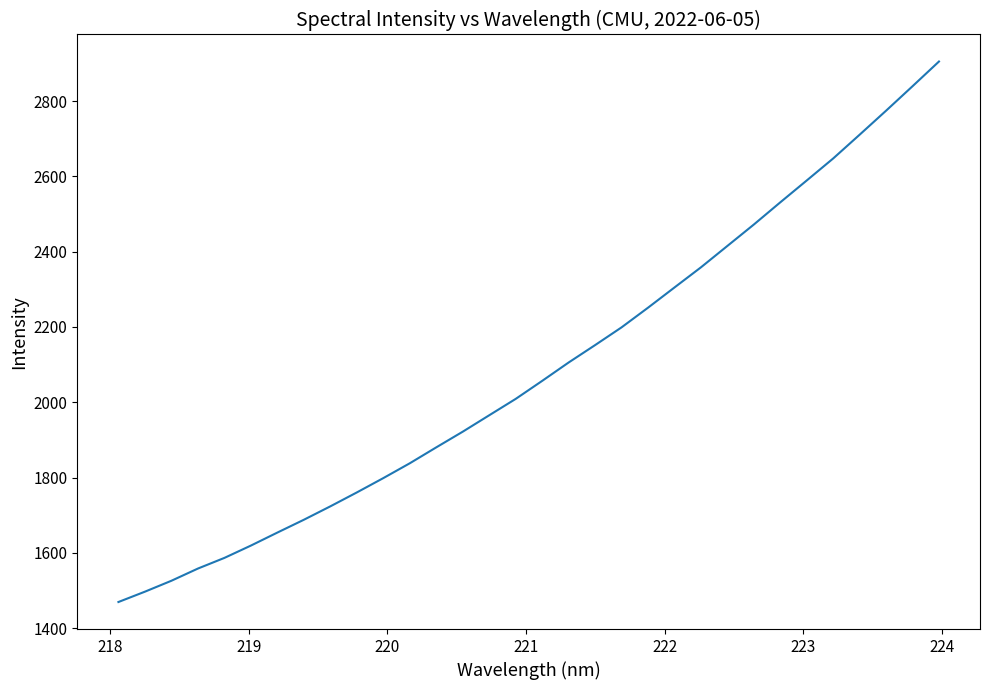

What is the difference between the maximum and minimum values?

1435.8